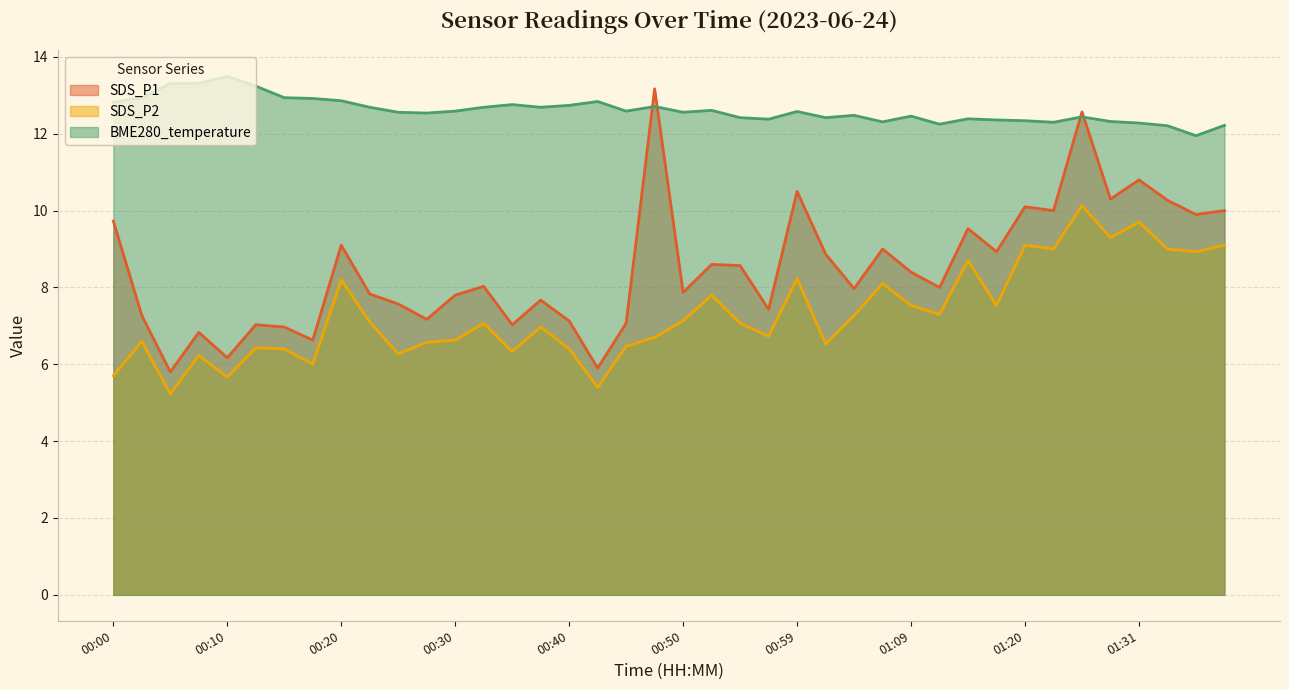

Reading right to left, transcribe all the data shown in this chart.

SDS_P1: 10.0	9.9	10.3	10.8	10.3	12.6	10.0	10.1	8.9	9.5	8.0	8.4	9.0	8.0	8.9	10.5	7.4	8.6	8.6	7.9	13.2	7.1	5.9	7.1	7.7	7.0	8.0	7.8	7.2	7.6	7.8	9.1	6.6	7.0	7.0	6.2	6.8	5.8	7.3	9.7
SDS_P2: 9.1	8.9	9.0	9.7	9.3	10.1	9.0	9.1	7.5	8.7	7.3	7.5	8.1	7.3	6.5	8.2	6.7	7.1	7.8	7.1	6.7	6.5	5.4	6.4	7.0	6.3	7.1	6.6	6.6	6.3	7.1	8.2	6.0	6.4	6.4	5.7	6.2	5.2	6.6	5.7
BME280_temperature: 12.2	11.9	12.2	12.3	12.3	12.4	12.3	12.3	12.4	12.4	12.2	12.5	12.3	12.5	12.4	12.6	12.4	12.4	12.6	12.6	12.7	12.6	12.8	12.7	12.7	12.8	12.7	12.6	12.5	12.6	12.7	12.9	12.9	12.9	13.2	13.5	13.3	13.3	12.9	12.8